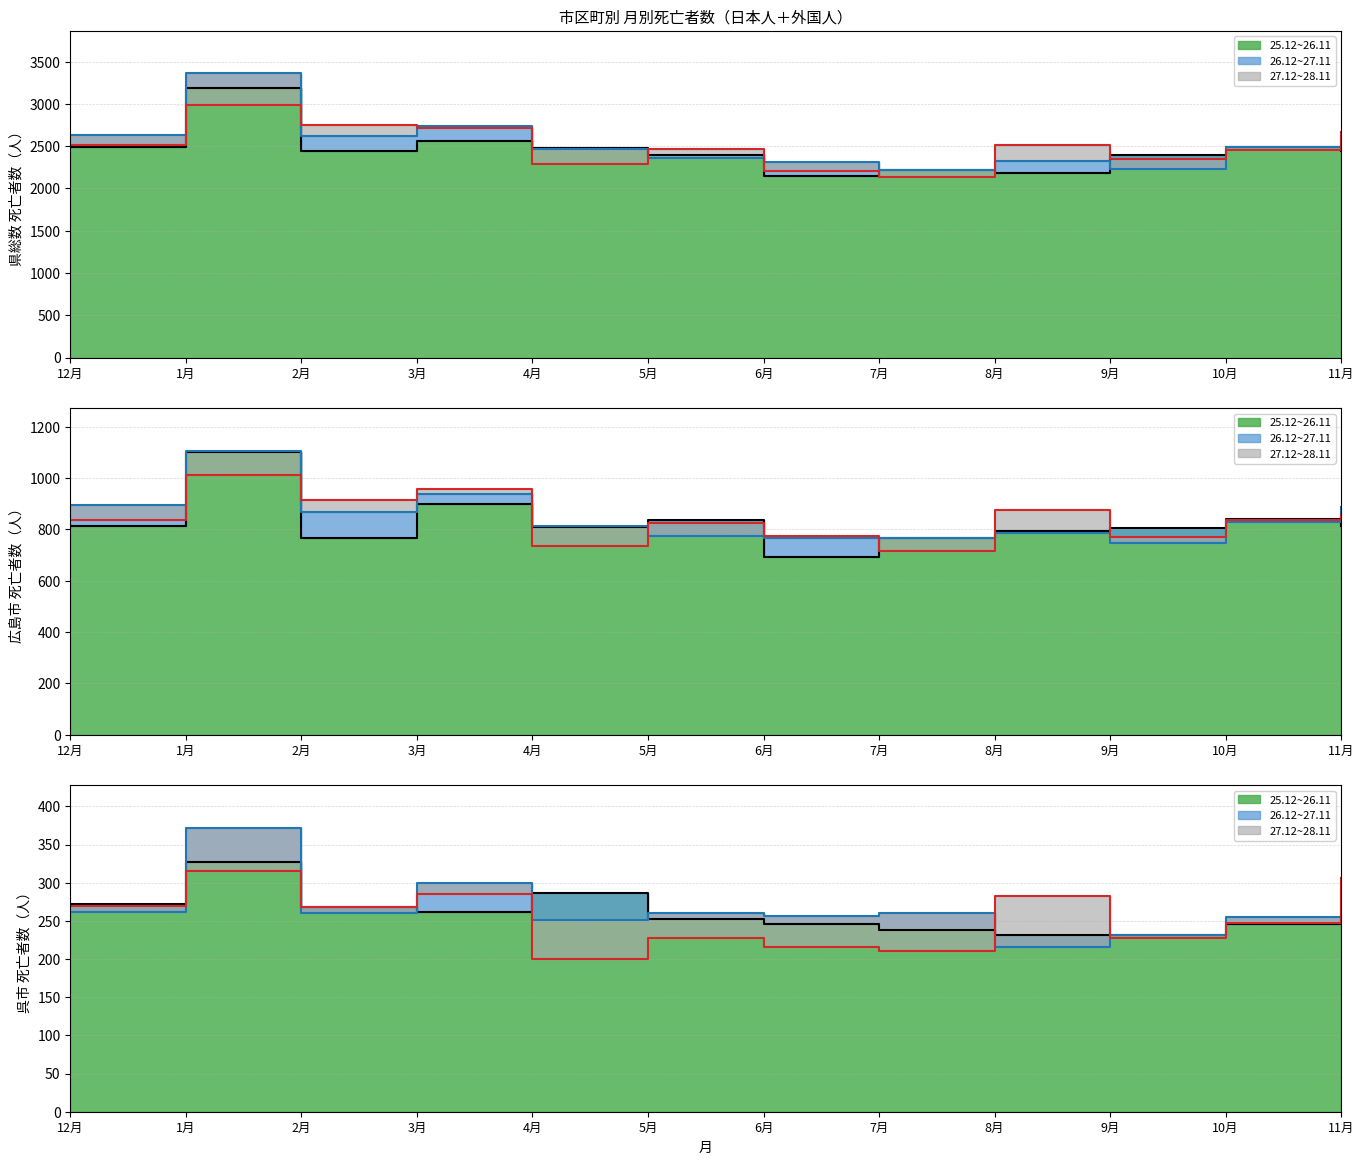

True or false: 25.12~26.11 and 27.12~28.11 cross at least once.

True